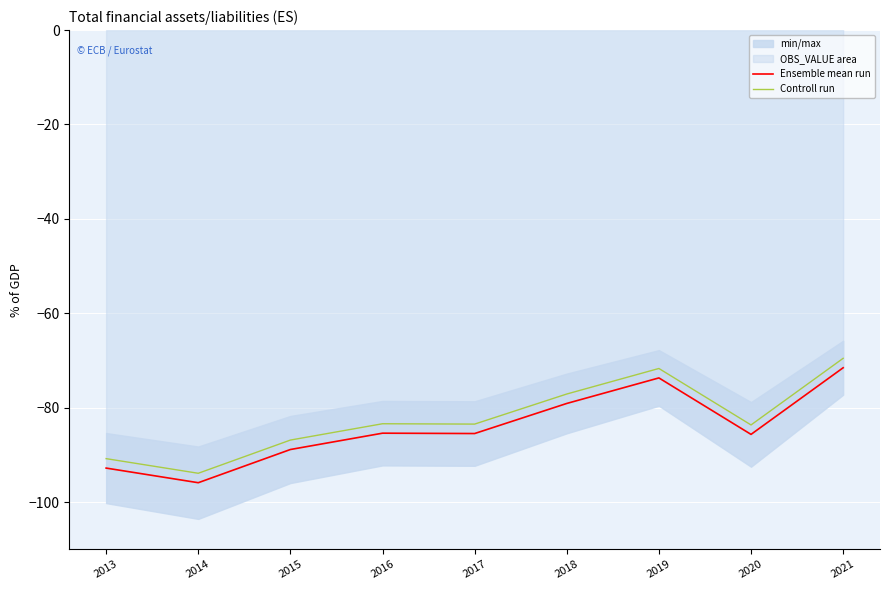

Is it true that Controll run equals -163.6 at 2014?

False